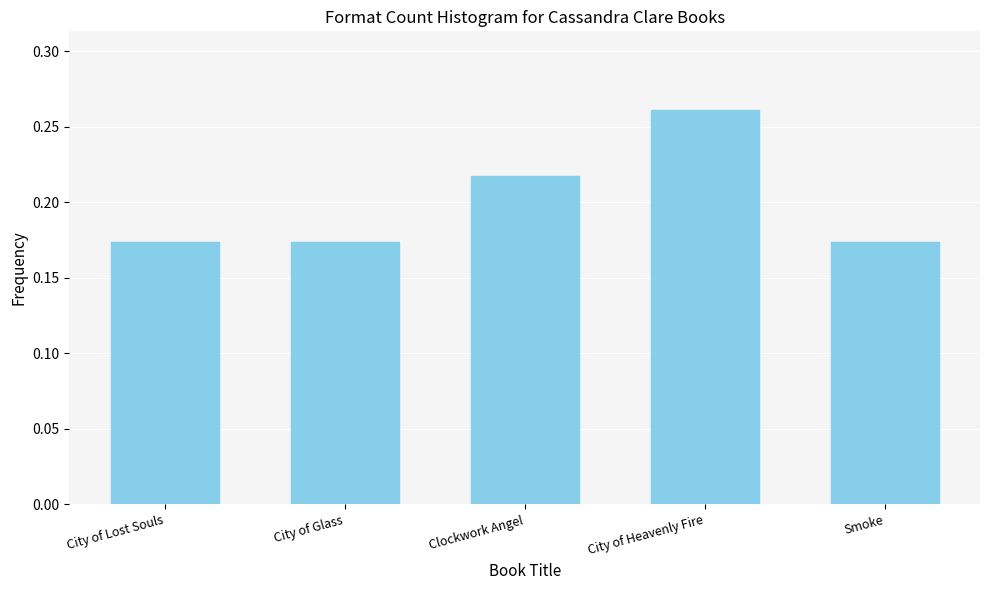

Which label corresponds to the largest value in the chart?

City of Heavenly Fire